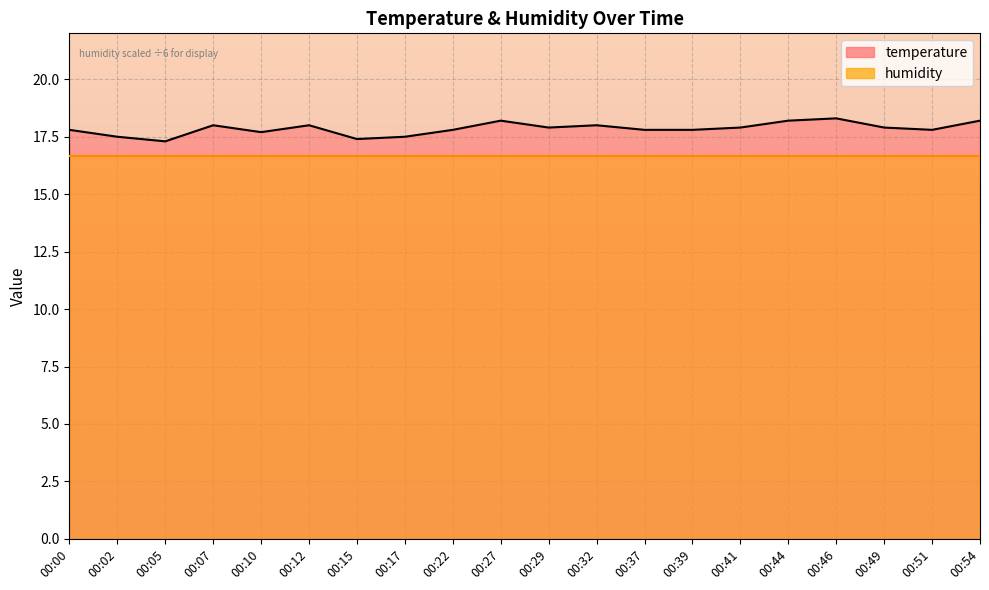

True or false: there are more than 0 points higher than both neighbors.

True